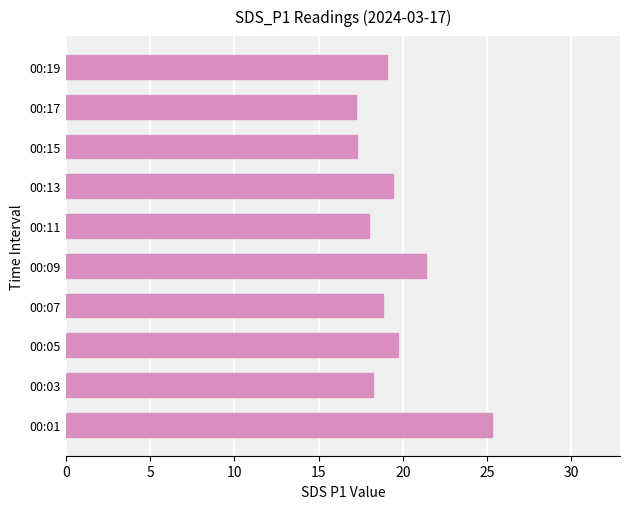

How many data points are less than 19?

5